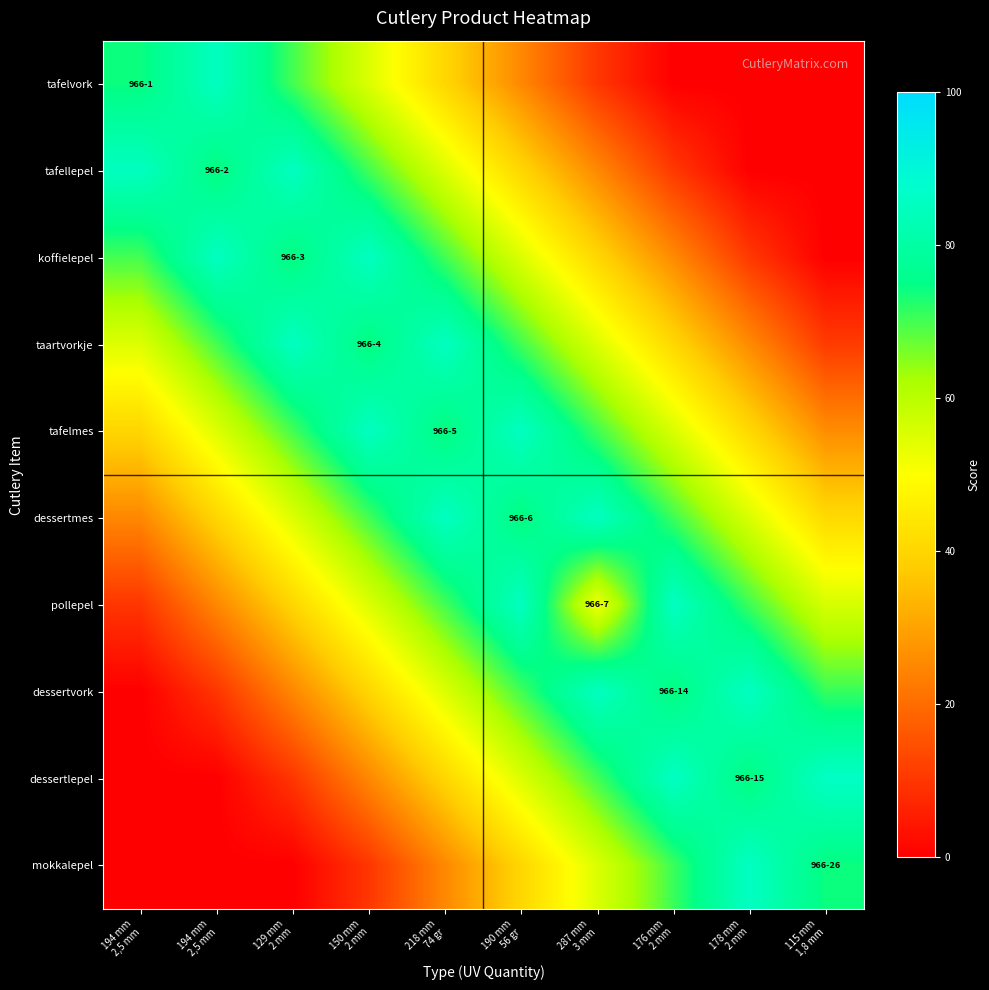

At how many categories does at least one series exceed 11?

10